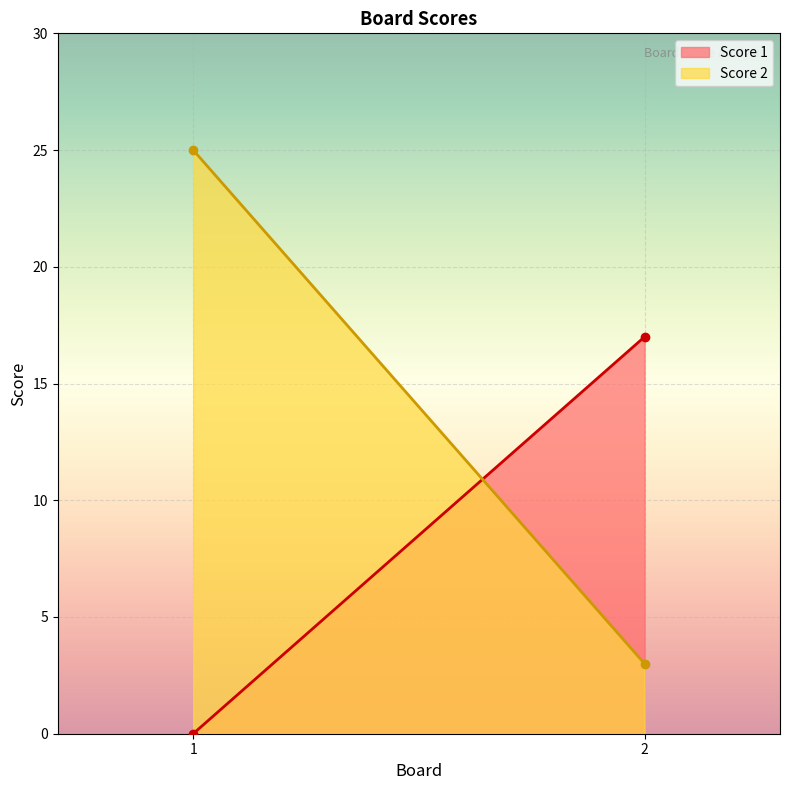

Does the chart display data point markers on the line(s)?

No